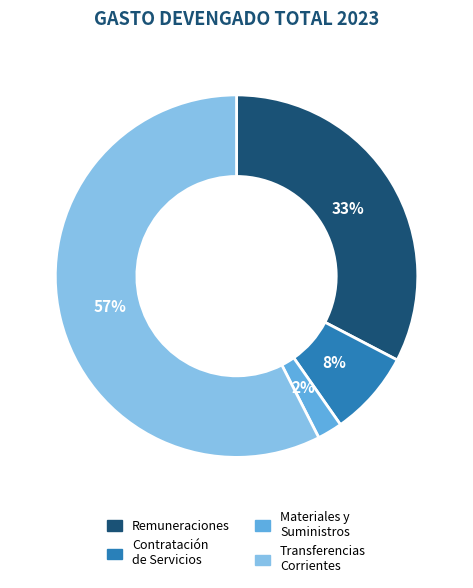

How many segments does this pie chart have?

4